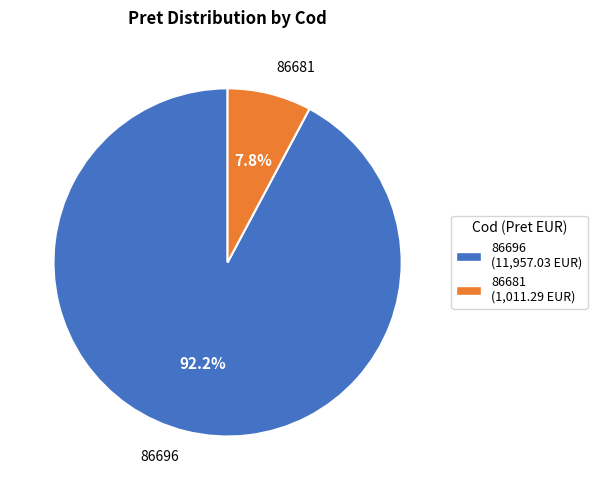

To the nearest percent, what is the average slice percentage?

50%